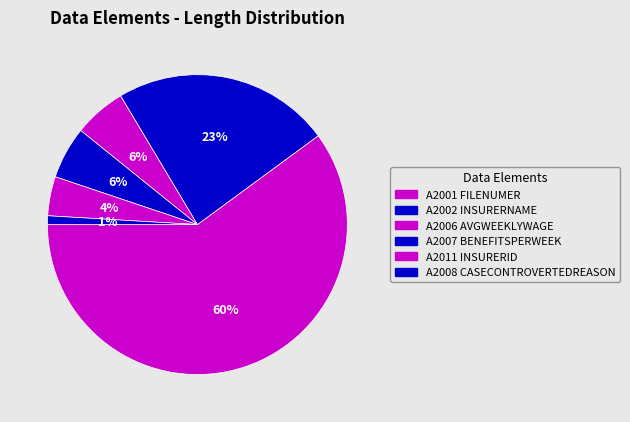

Count the number of slices in the pie.

6